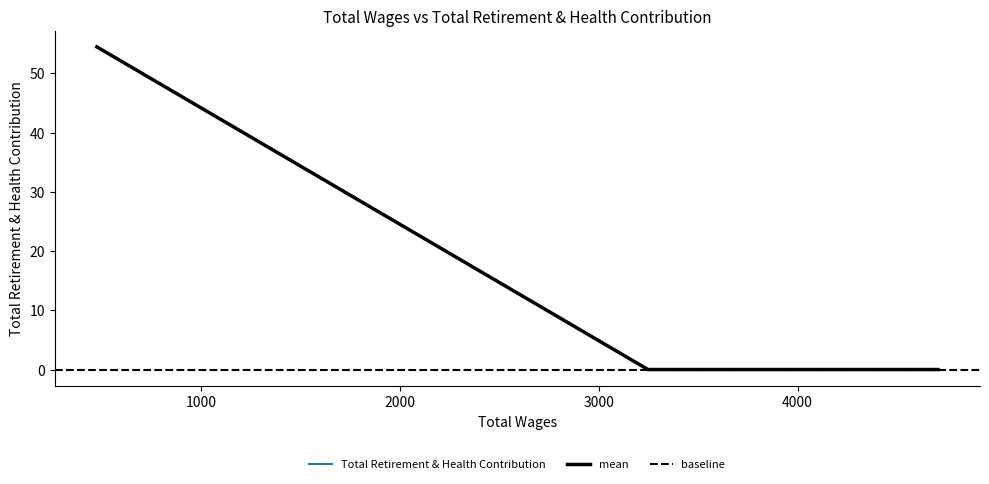

True or false: the data has more than 2 interior local peaks.

False